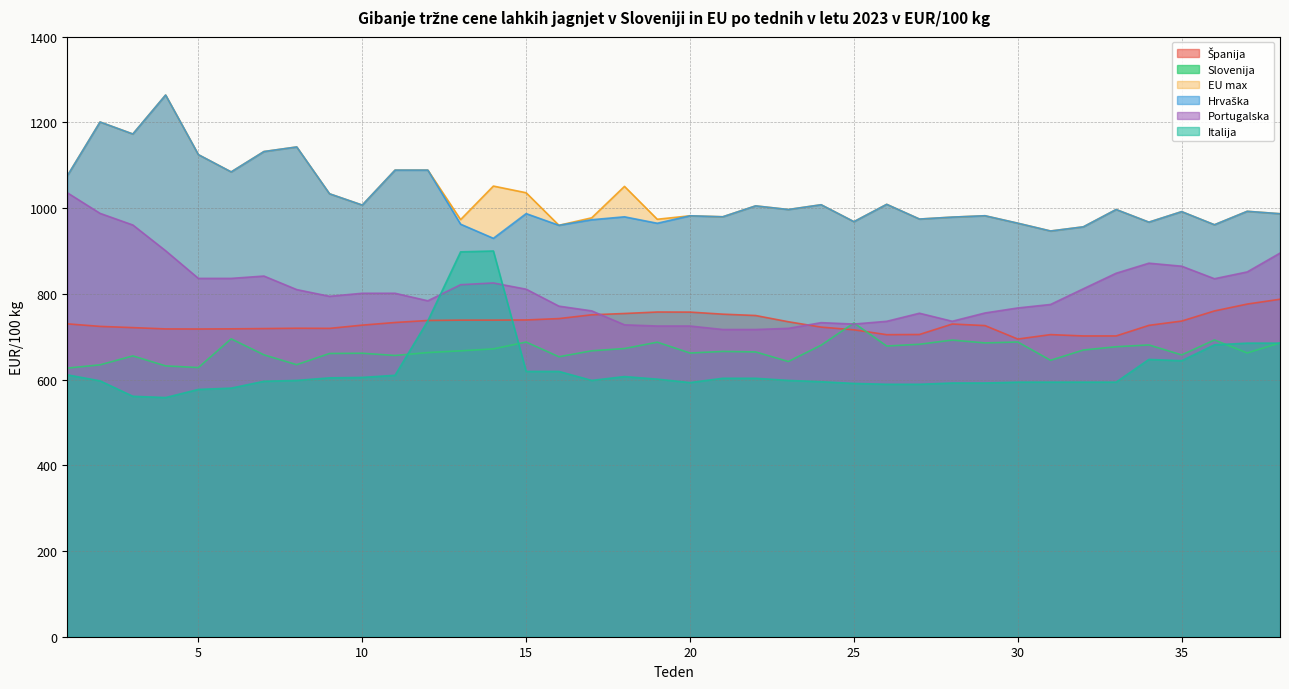

How many interior local valleys does the Slovenija series have?

11